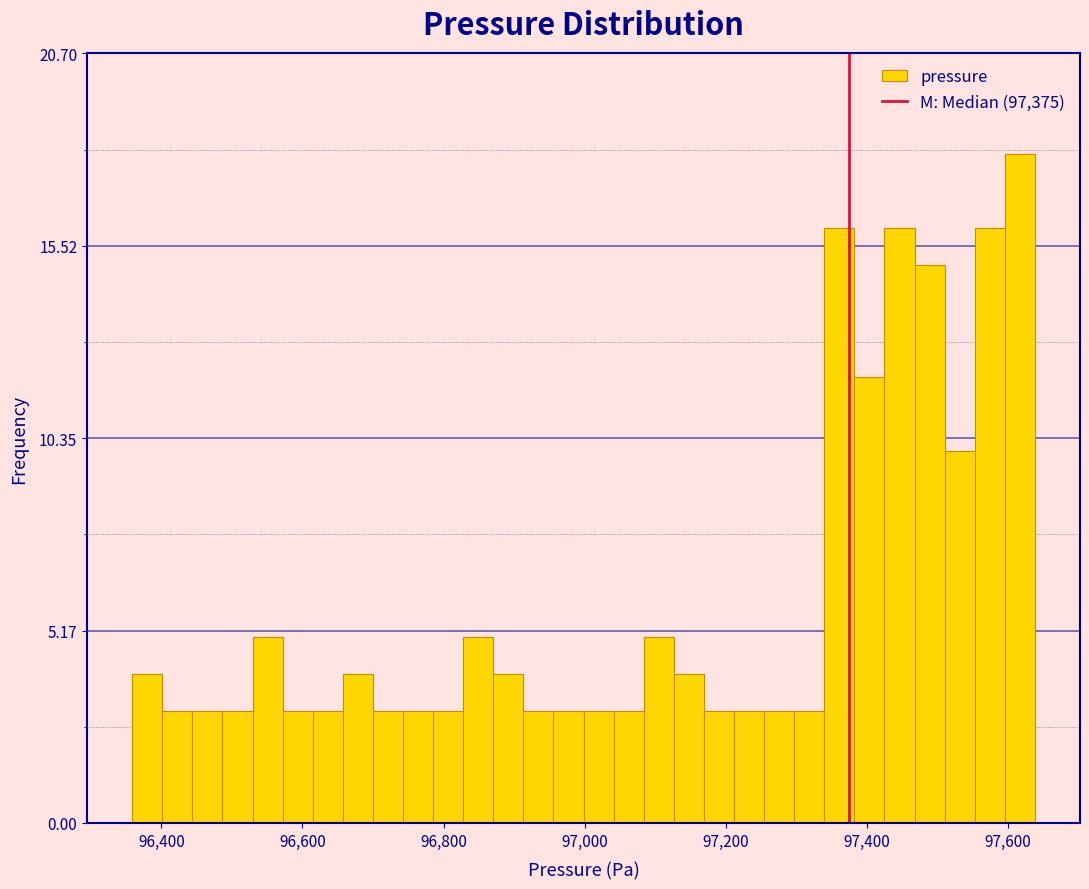

Read against the x-axis, roughly where is the centre of the tallest bar?

97620